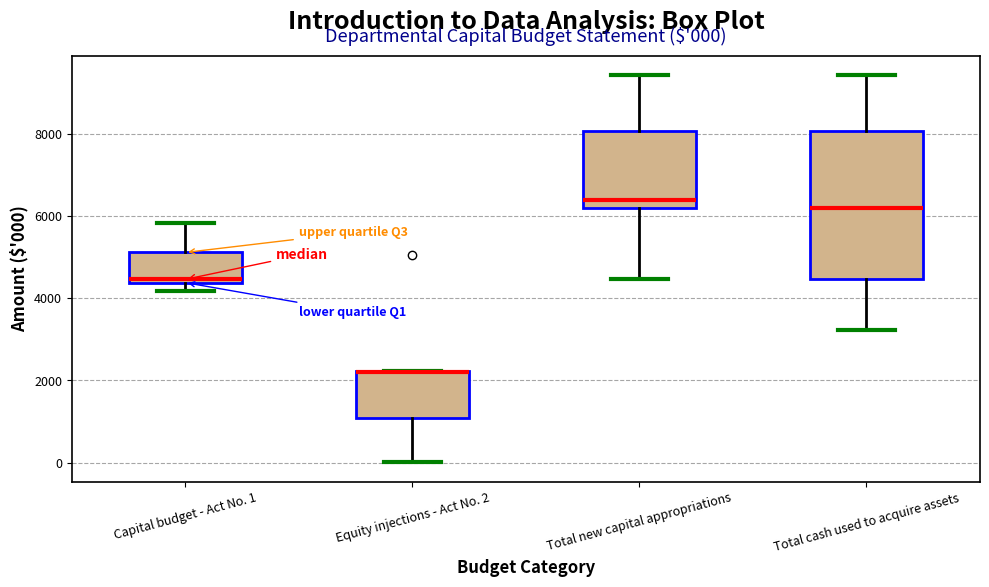

Comparing the boxes themselves (not the whiskers), which one is the tallest?

Total cash used to acquire assets